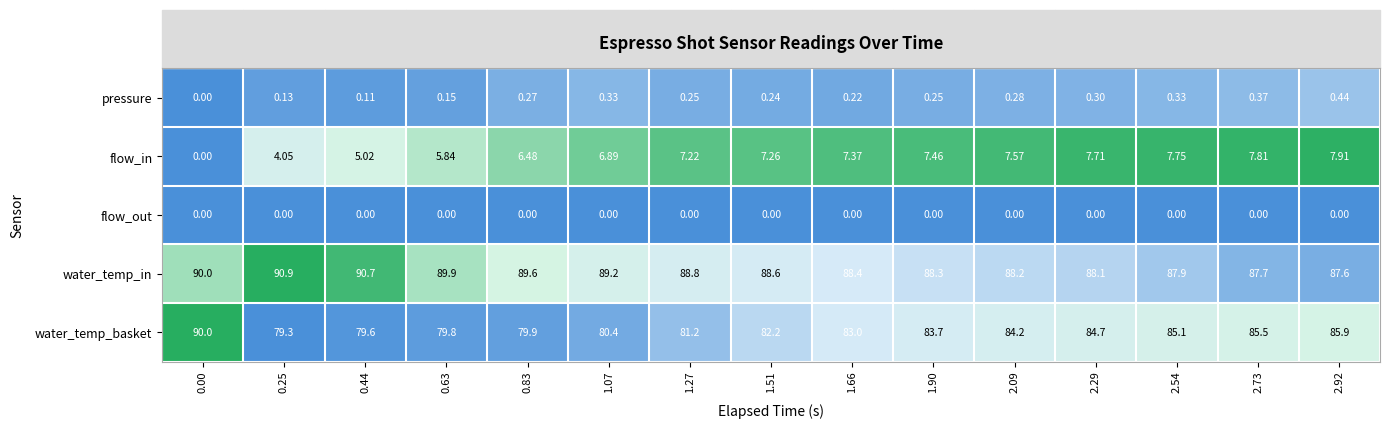

Which series has the widest spread of values?

water_temp_basket